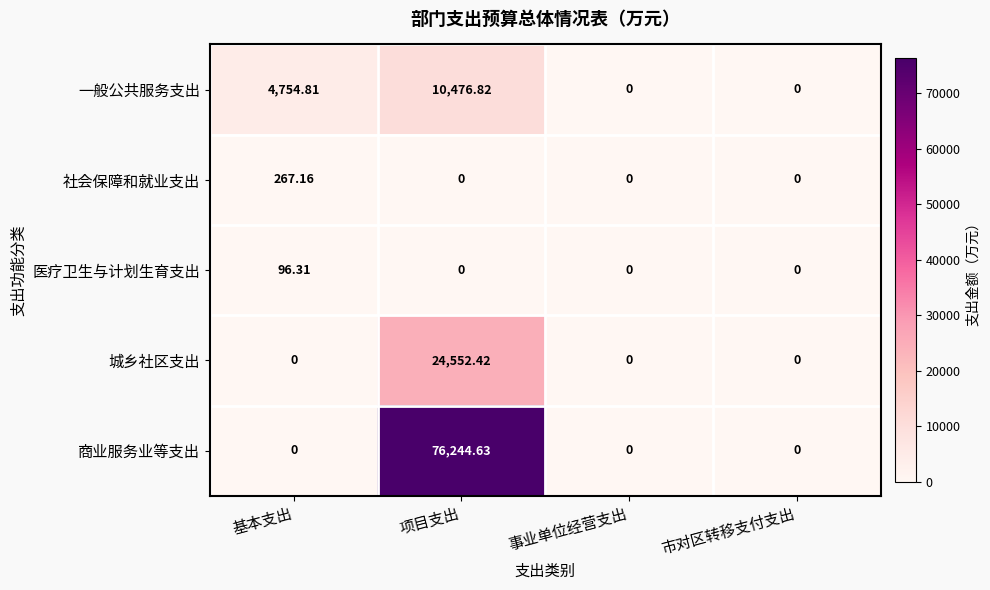

Which category has the highest value in the 城乡社区支出 series?

项目支出